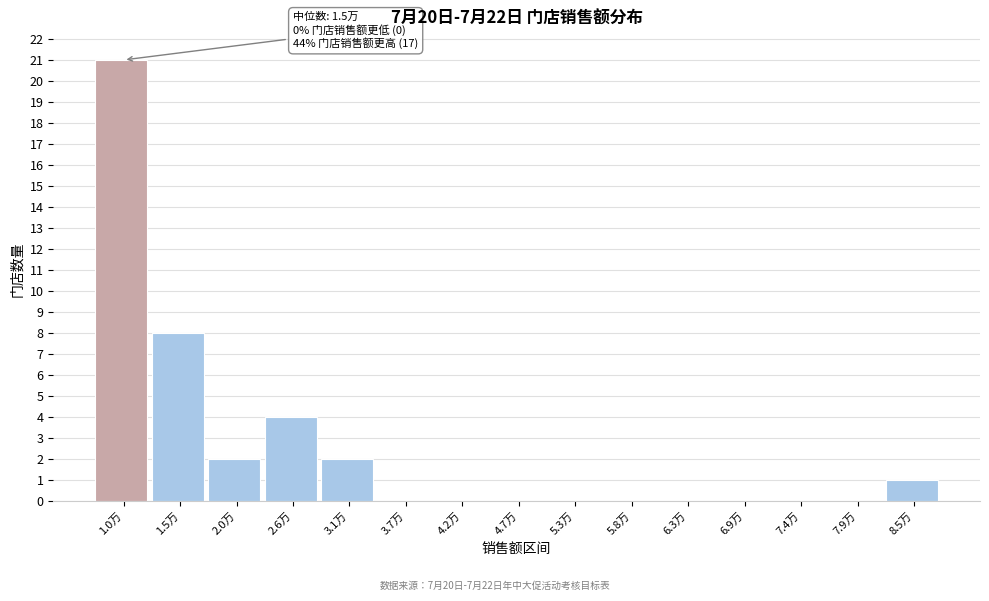

Reading left to right, extract all data points from this chart.

1.0万=21	1.5万=8	2.0万=2	2.6万=4	3.1万=2	3.7万=0	4.2万=0	4.7万=0	5.3万=0	5.8万=0	6.3万=0	6.9万=0	7.4万=0	7.9万=0	8.5万=1